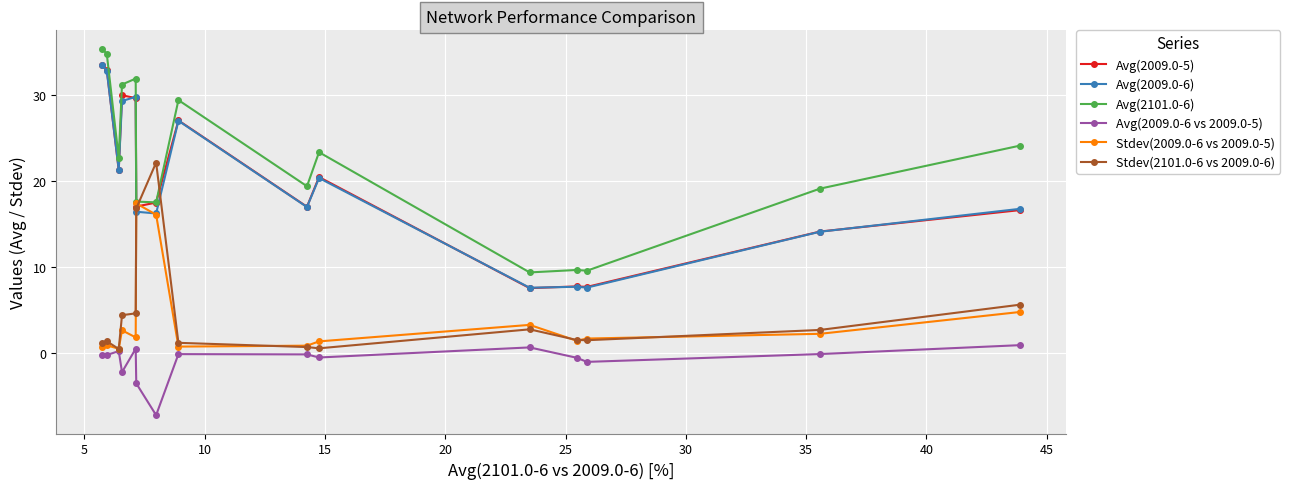

What is the greatest value displayed?

35.3